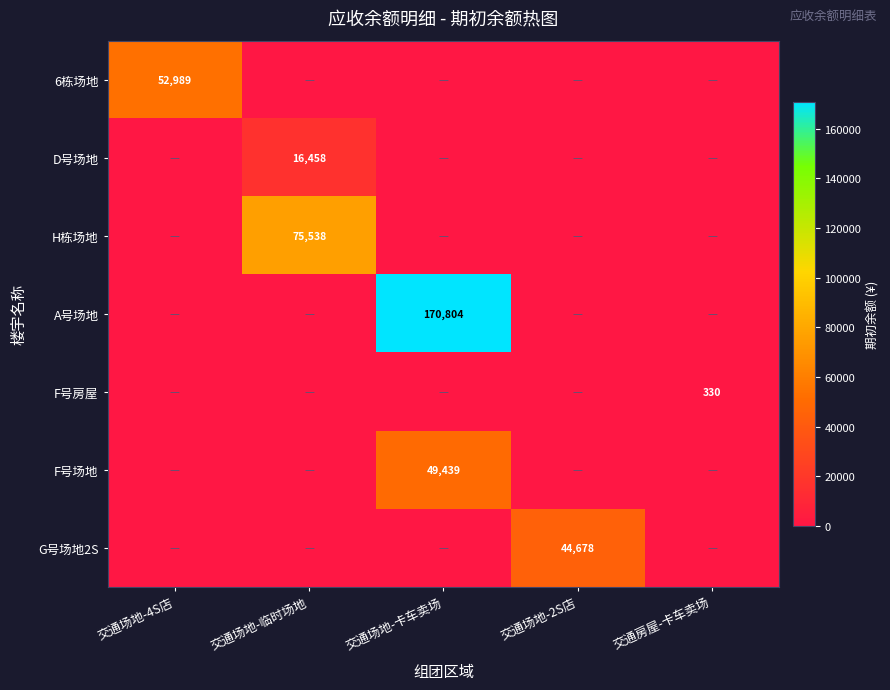

The F号房屋 series shows 330 at 交通房屋-卡车卖场. True or false?

True